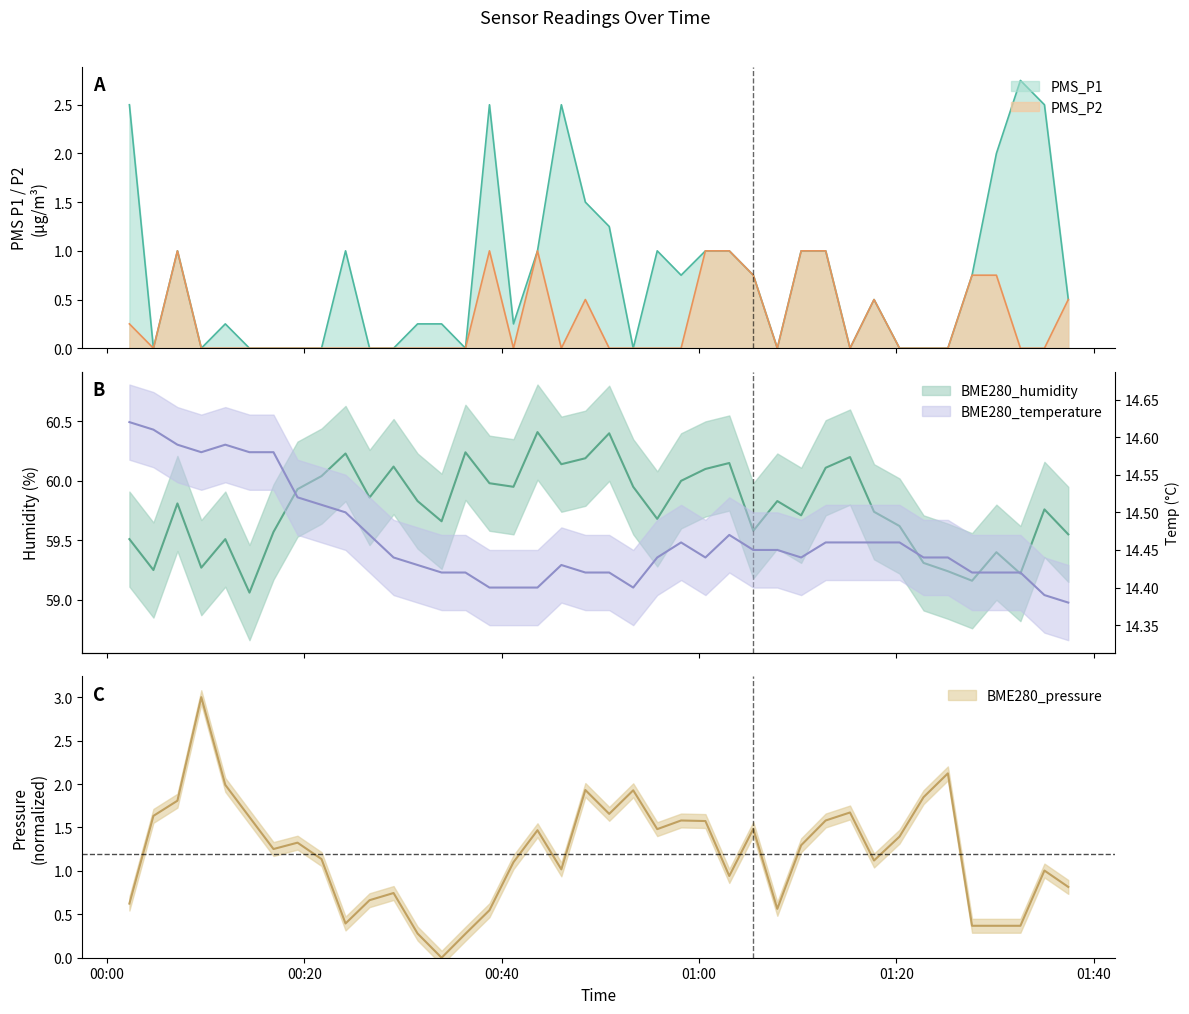

What is the difference between the second highest and second lowest values in the PMS_P2 series?

1.0